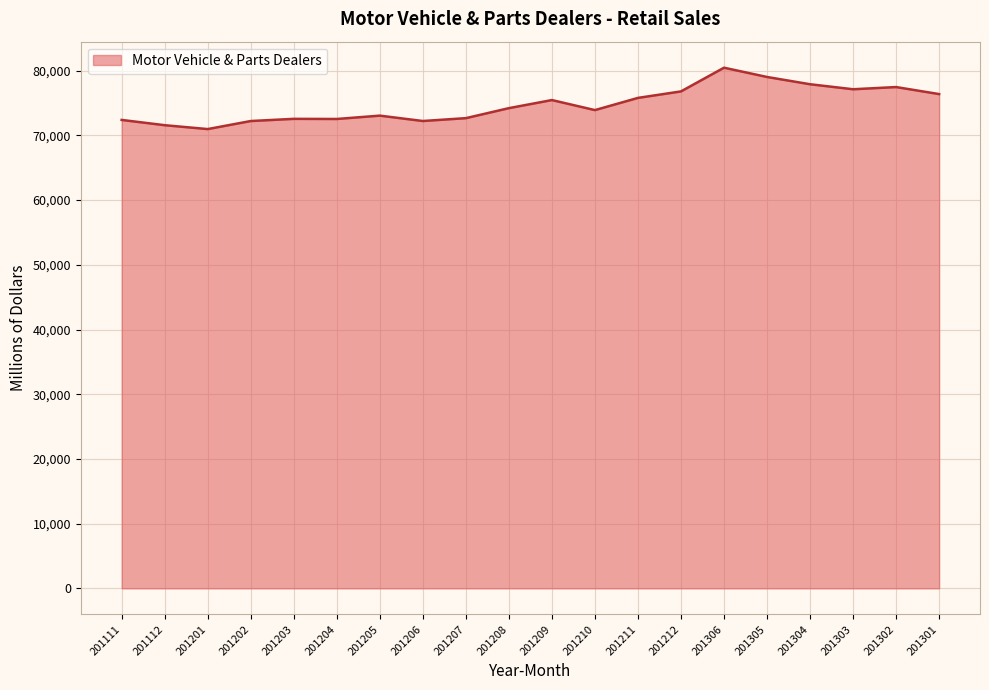

The chart shows a value of 71576 at 201112. True or false?

True